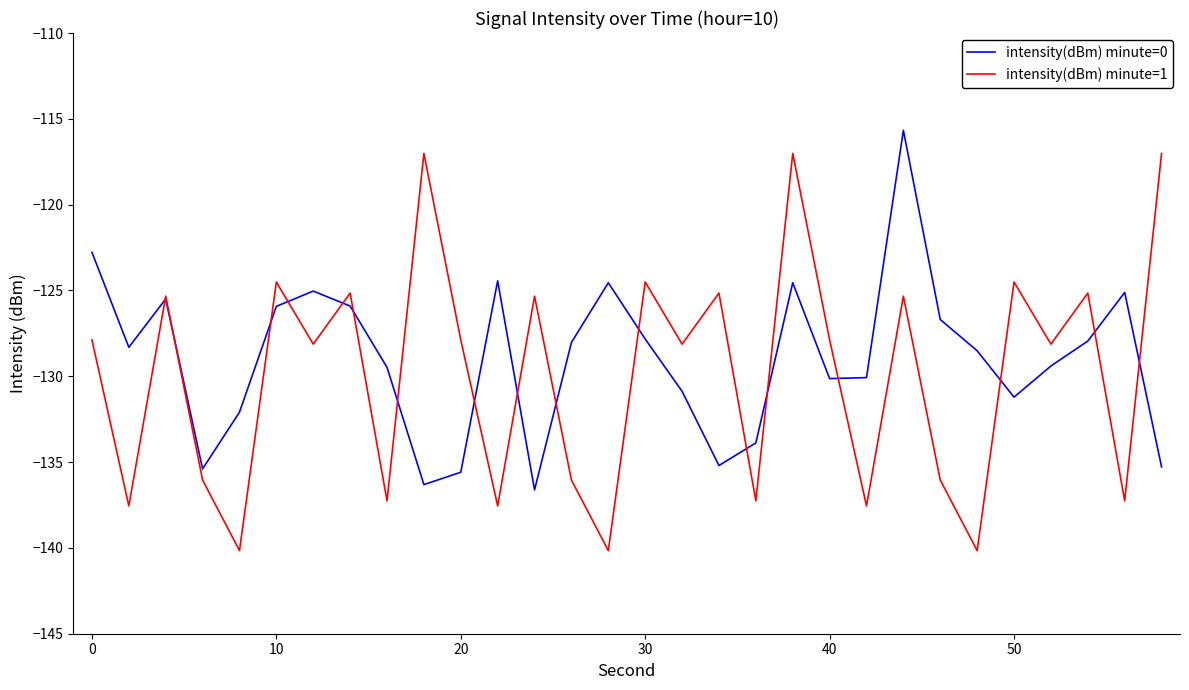

What is the smallest value displayed?

-140.2